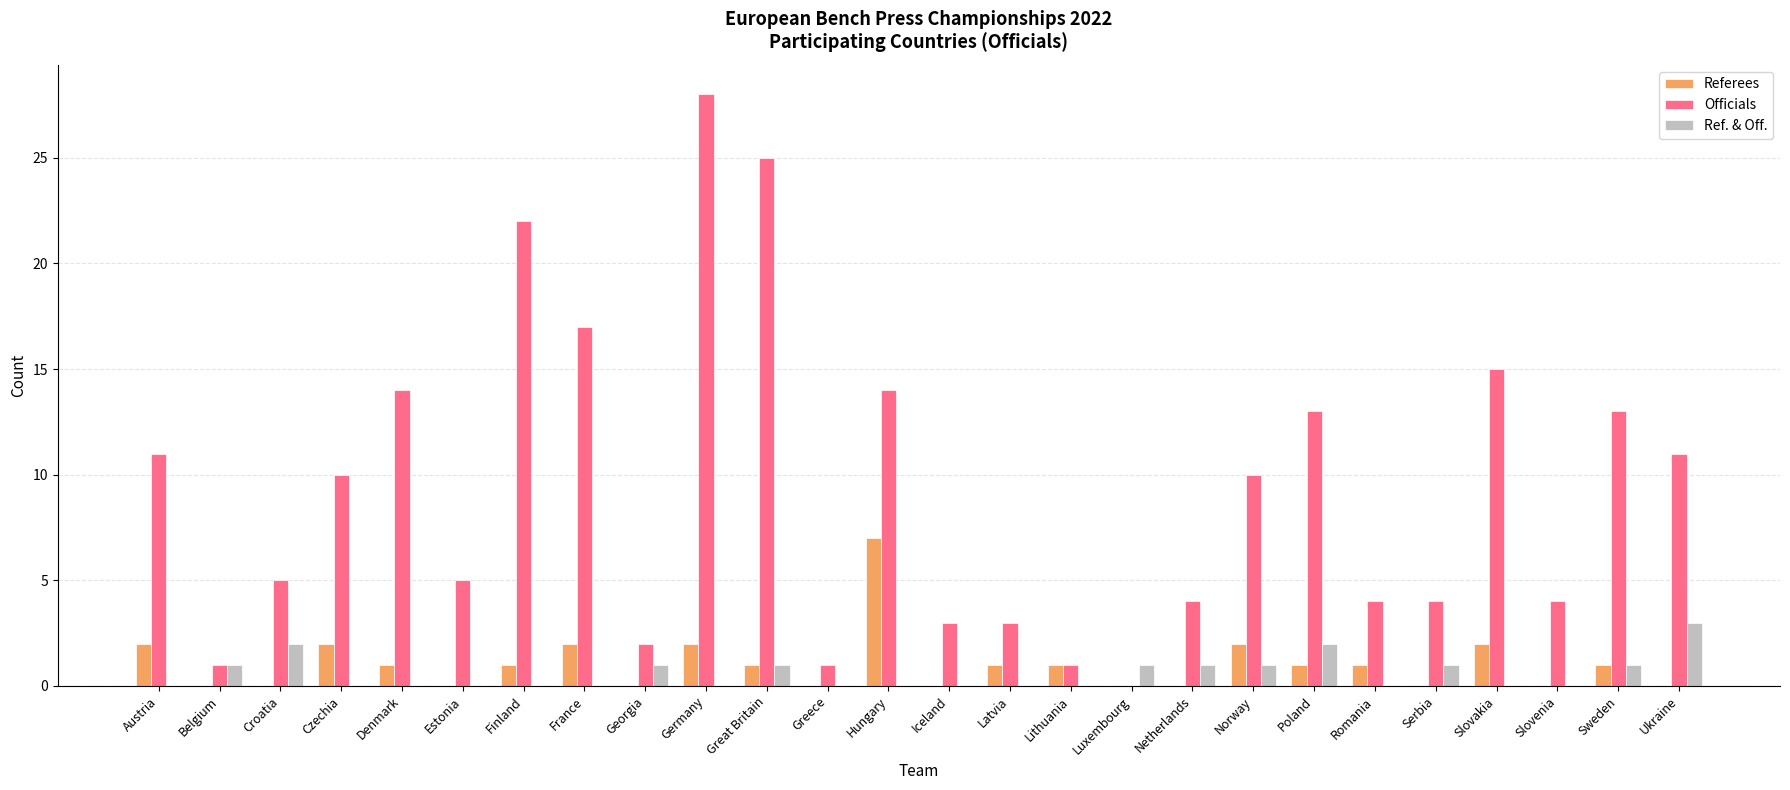

Is it true that Ref. & Off. equals 0 at Norway?

False